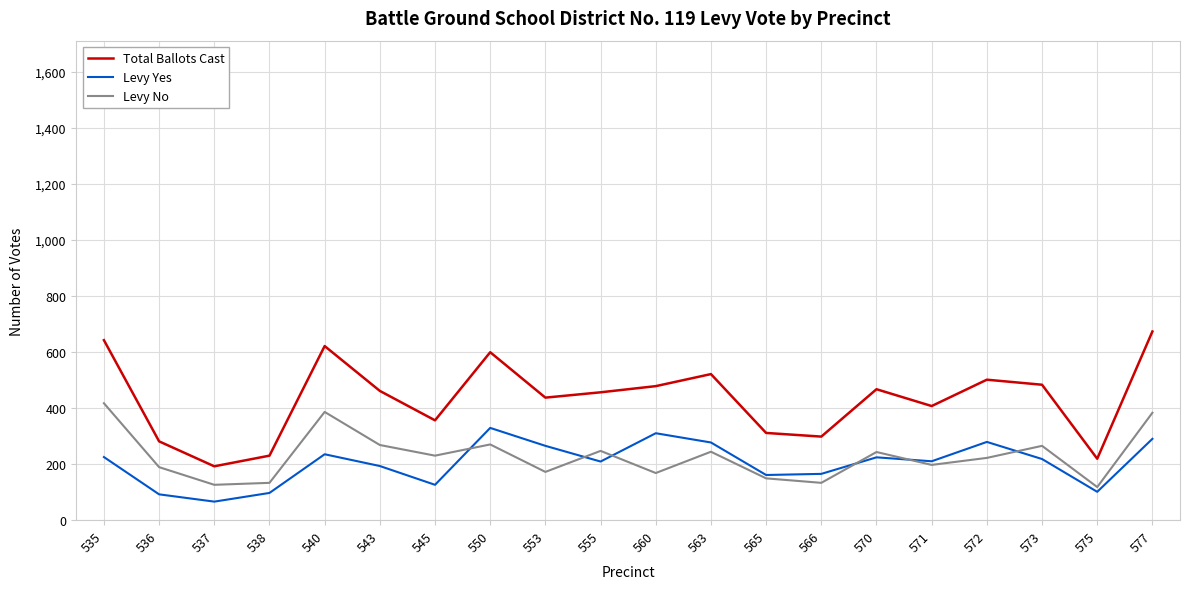

What is the approximate value of Levy Yes at 565, to the nearest 50?

150